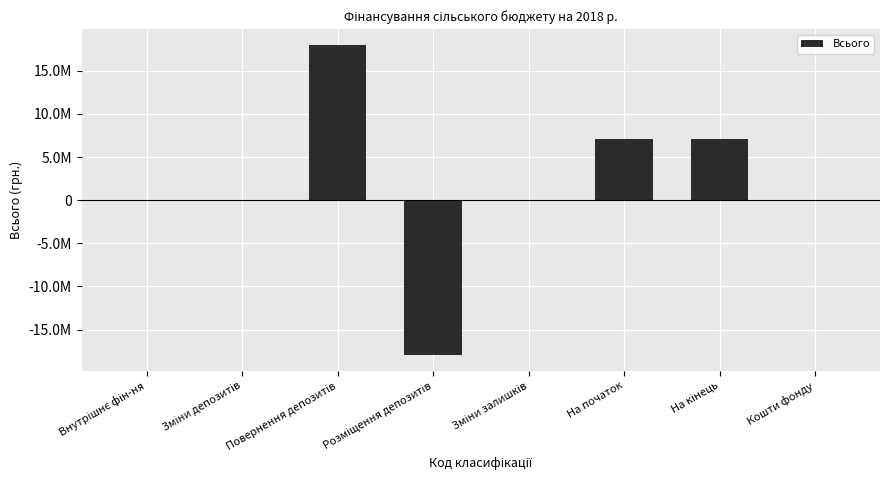

What is the difference between the maximum and second lowest values?

18000000.0